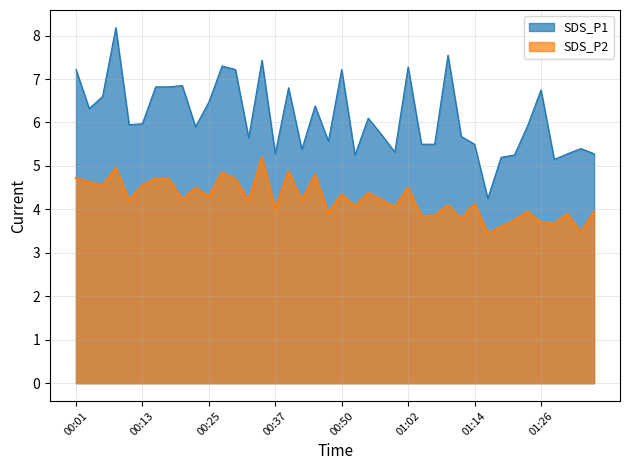

At how many categories does at least one series exceed 6?

18